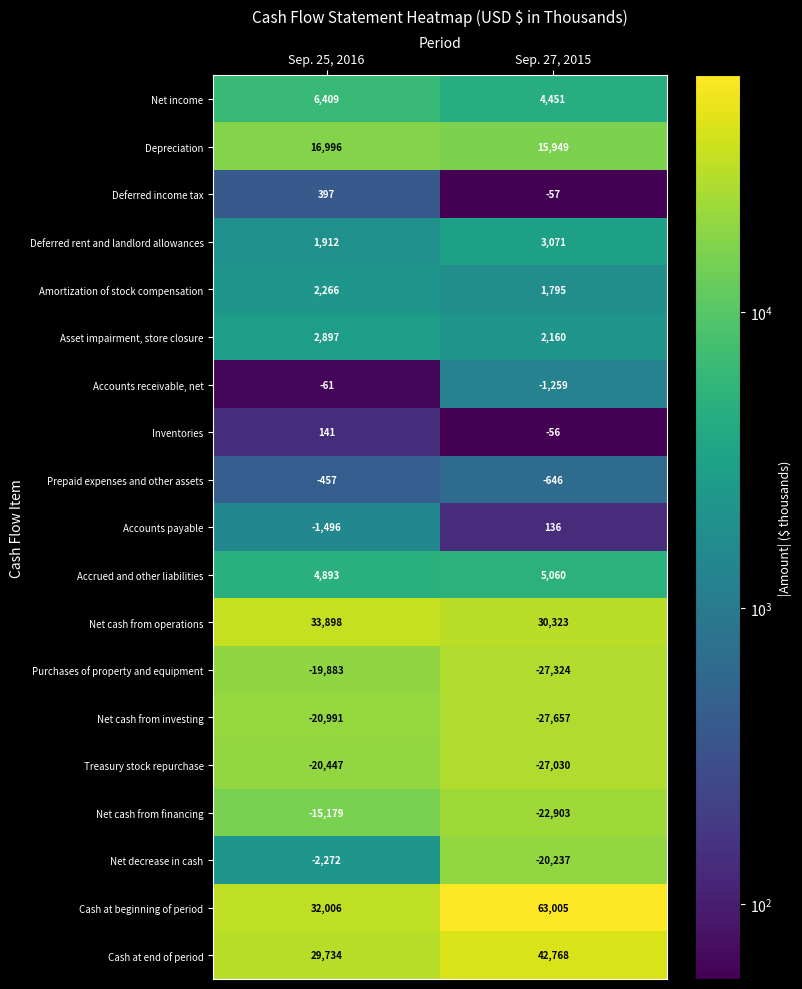

True or false: Deferred income tax has a value of -57 at Sep. 27, 2015.

True